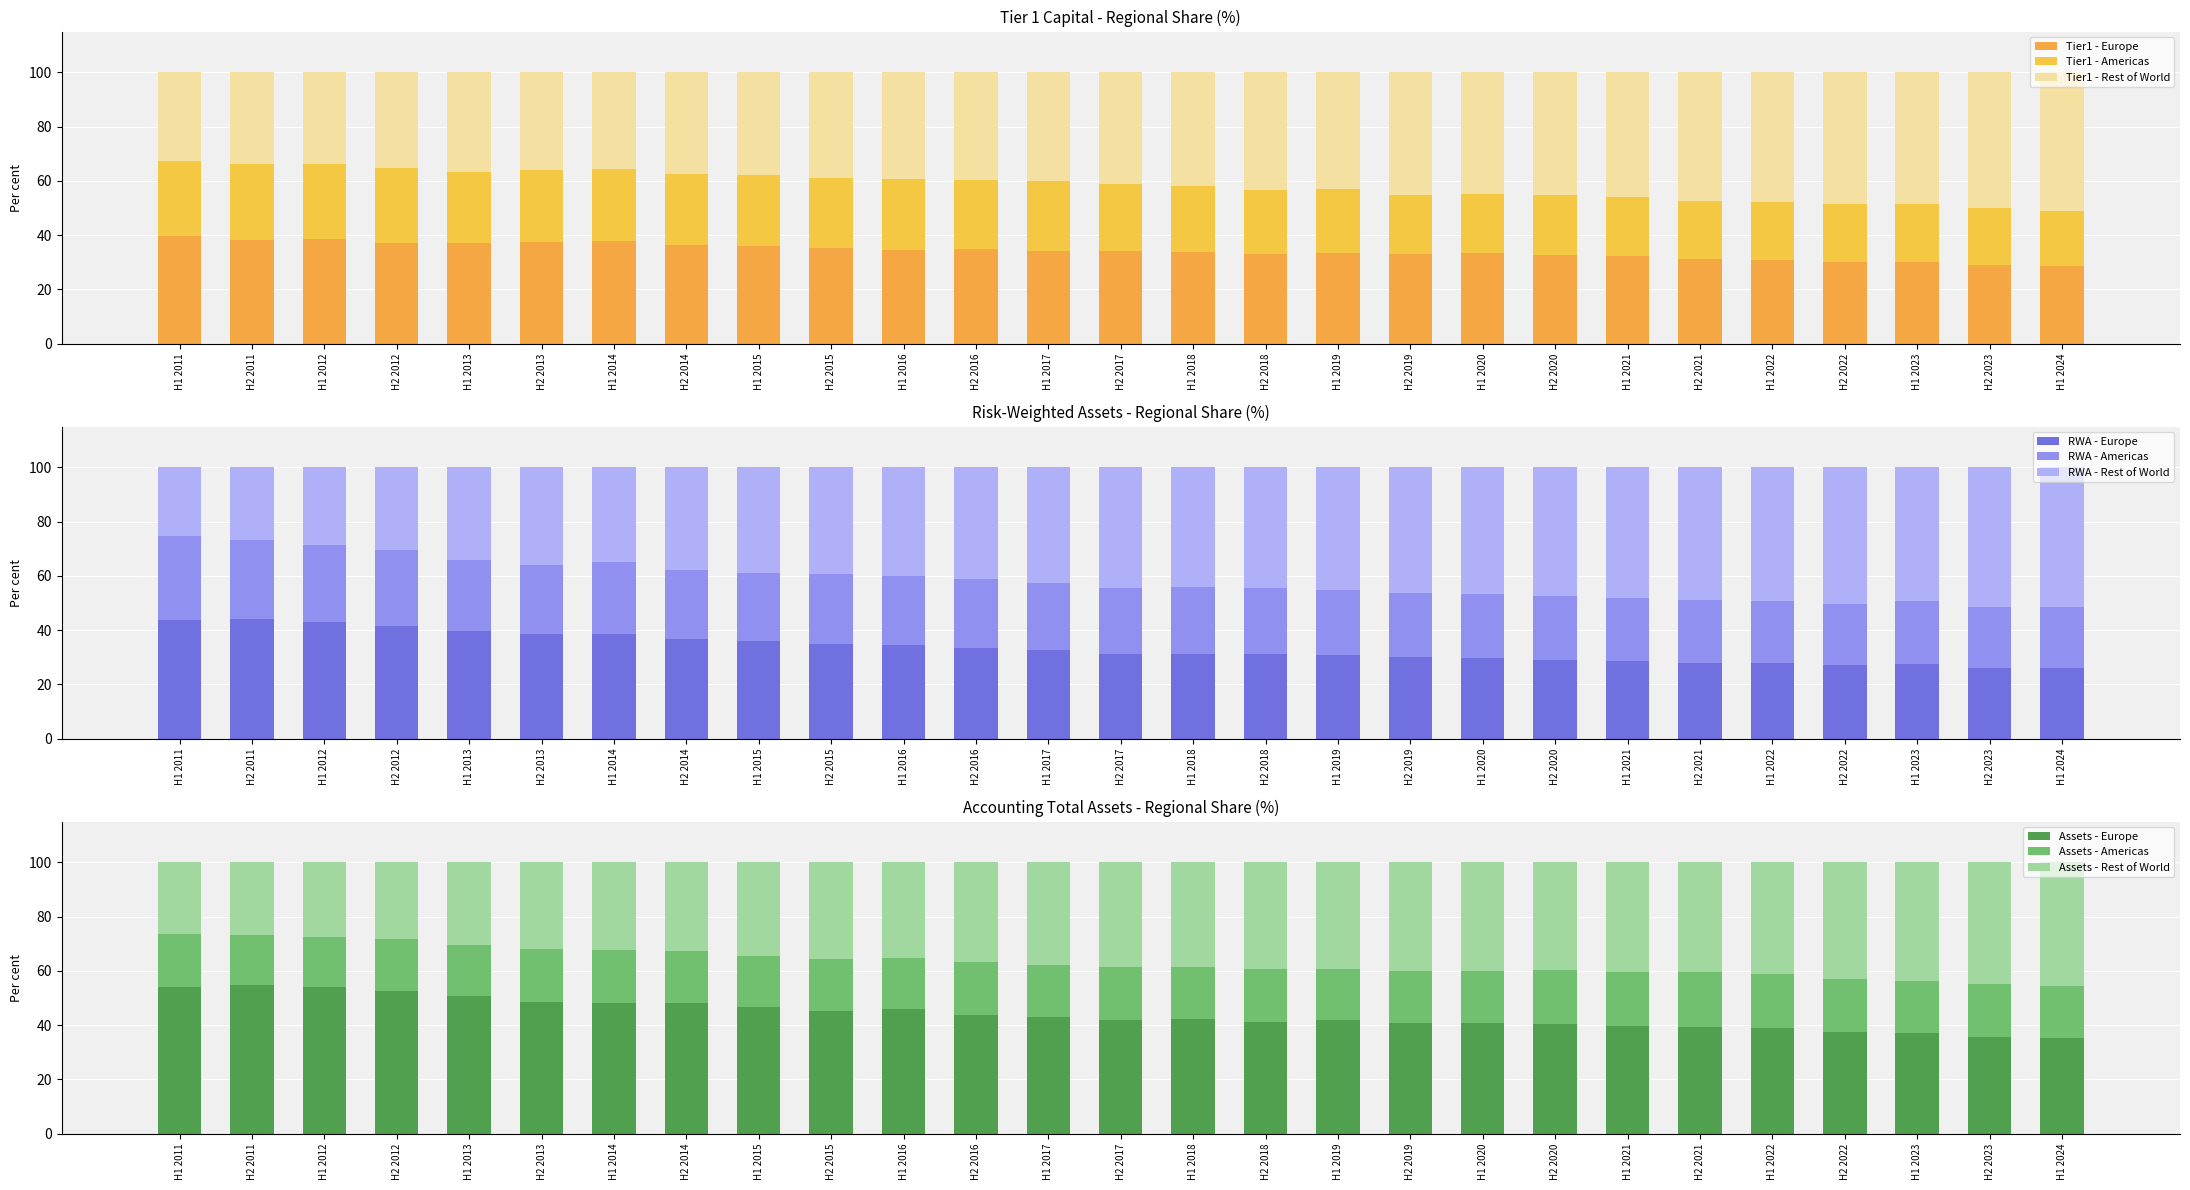

What is the minimum value shown in the chart?

20.5